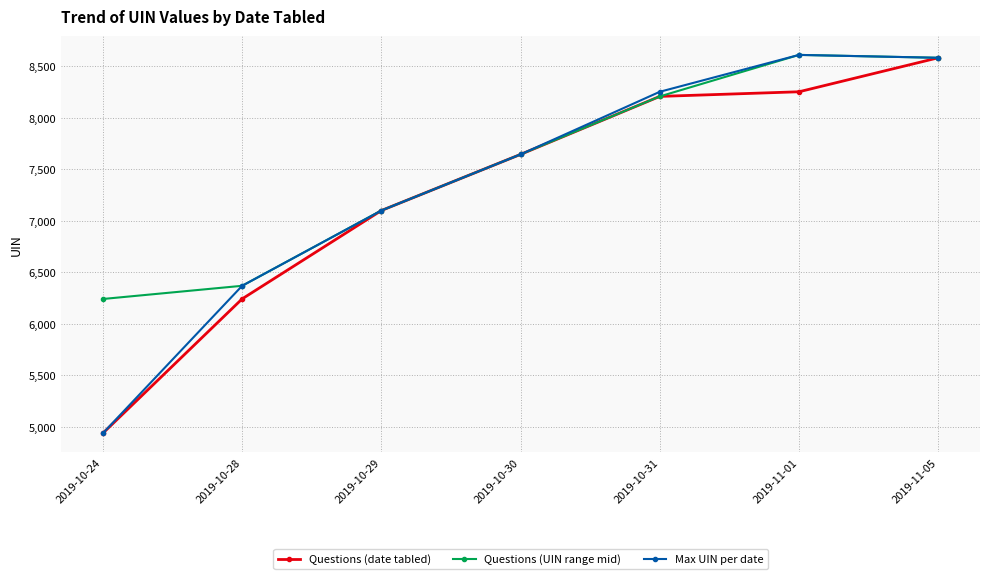

Is the value of Questions (date tabled) at 2019-10-30 greater than the value of Questions (UIN range mid) at 2019-11-05?

No